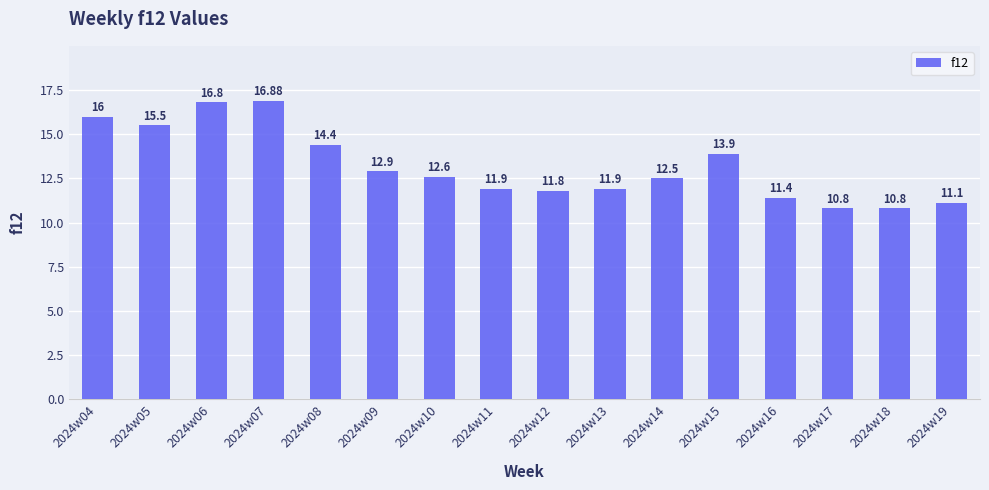

How many bars are there in total?

16